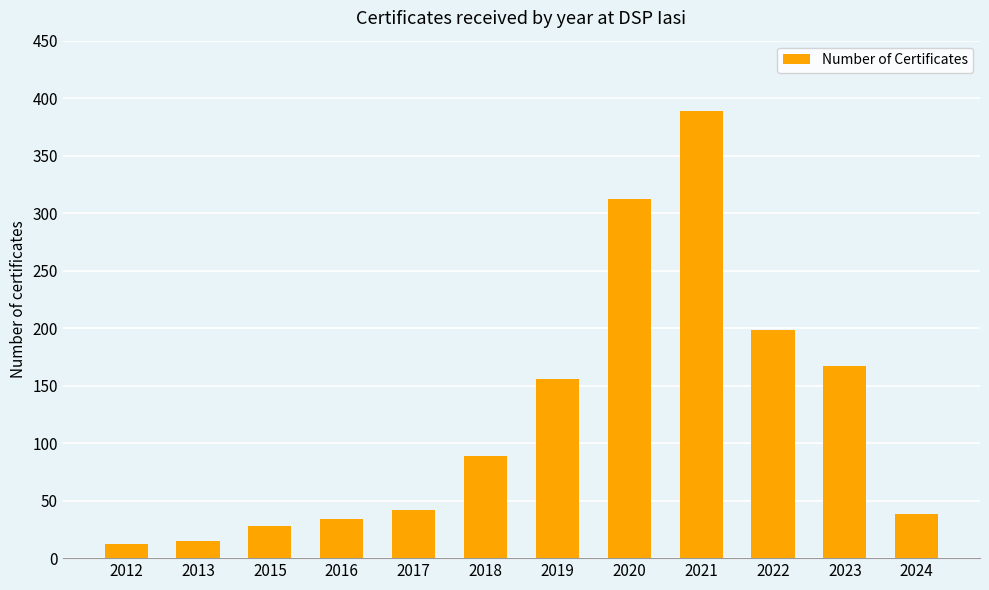

What is the value of the 5th bar from the left?

42